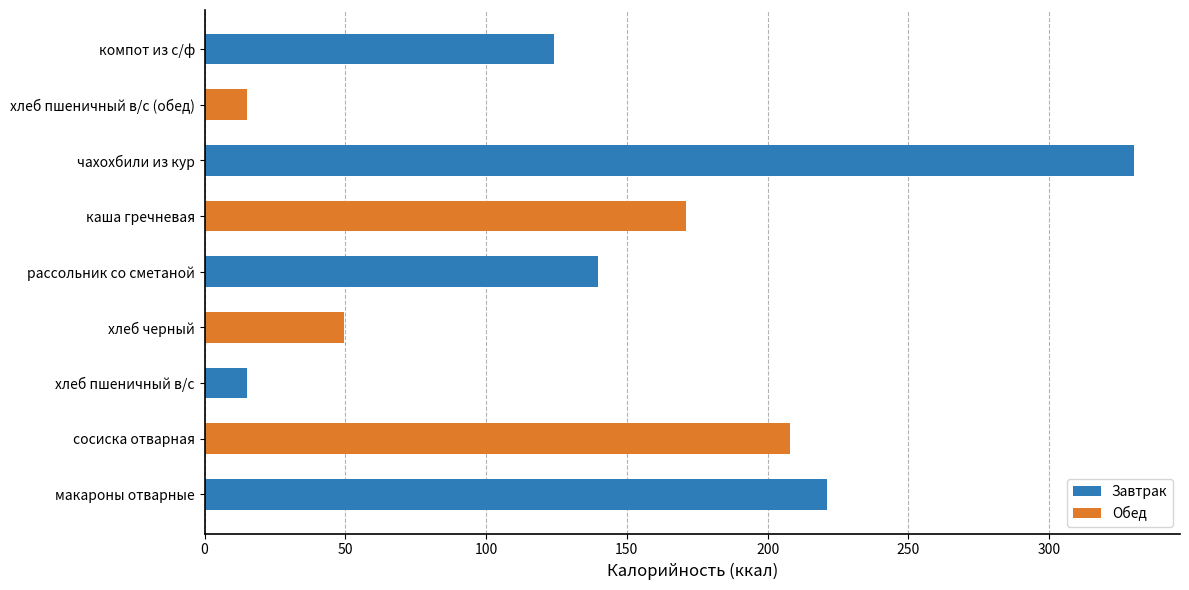

Approximately how many times larger is the value at сосиска отварная compared to компот из с/ф?

1.7